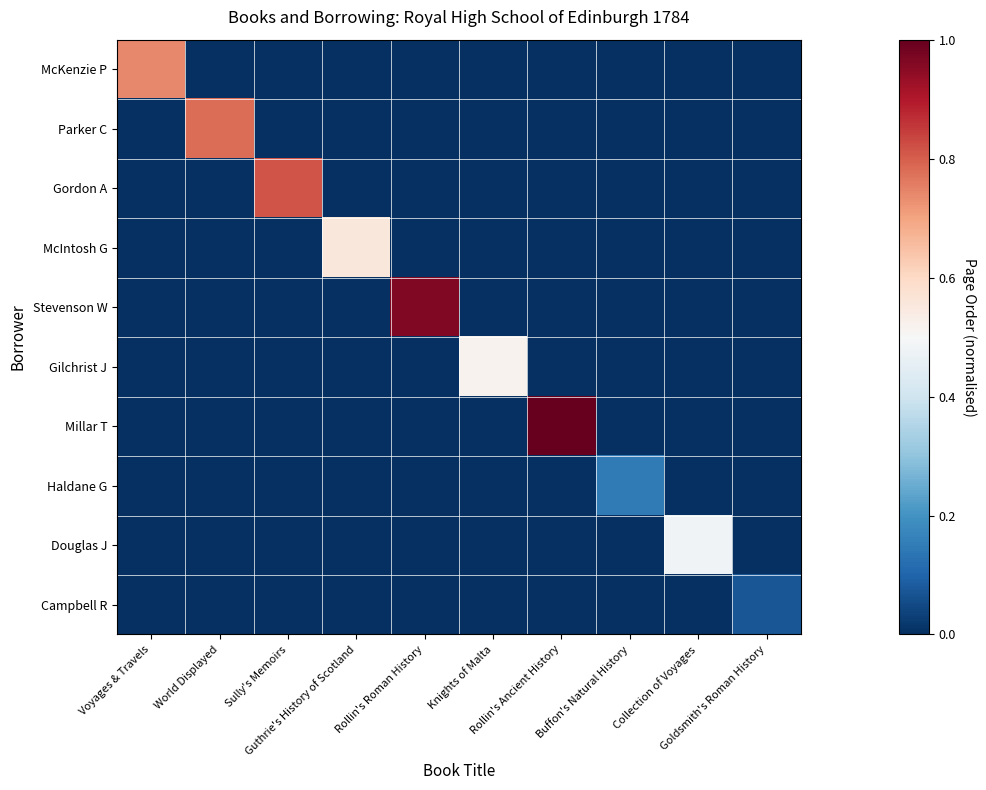

Reading right to left, what are all the values shown in this chart?

McKenzie P: Goldsmith's Roman History=0.0	Collection of Voyages=0.0	Buffon's Natural History=0.0	Rollin's Ancient History=0.0	Knights of Malta=0.0	Rollin's Roman History=0.0	Guthrie's History of Scotland=0.0	Sully's Memoirs=0.0	World Displayed=0.0	Voyages & Travels=0.7
Parker C: Goldsmith's Roman History=0.0	Collection of Voyages=0.0	Buffon's Natural History=0.0	Rollin's Ancient History=0.0	Knights of Malta=0.0	Rollin's Roman History=0.0	Guthrie's History of Scotland=0.0	Sully's Memoirs=0.0	World Displayed=0.8	Voyages & Travels=0.0
Gordon A: Goldsmith's Roman History=0.0	Collection of Voyages=0.0	Buffon's Natural History=0.0	Rollin's Ancient History=0.0	Knights of Malta=0.0	Rollin's Roman History=0.0	Guthrie's History of Scotland=0.0	Sully's Memoirs=0.8	World Displayed=0.0	Voyages & Travels=0.0
McIntosh G: Goldsmith's Roman History=0.0	Collection of Voyages=0.0	Buffon's Natural History=0.0	Rollin's Ancient History=0.0	Knights of Malta=0.0	Rollin's Roman History=0.0	Guthrie's History of Scotland=0.6	Sully's Memoirs=0.0	World Displayed=0.0	Voyages & Travels=0.0
Stevenson W: Goldsmith's Roman History=0.0	Collection of Voyages=0.0	Buffon's Natural History=0.0	Rollin's Ancient History=0.0	Knights of Malta=0.0	Rollin's Roman History=1.0	Guthrie's History of Scotland=0.0	Sully's Memoirs=0.0	World Displayed=0.0	Voyages & Travels=0.0
Gilchrist J: Goldsmith's Roman History=0.0	Collection of Voyages=0.0	Buffon's Natural History=0.0	Rollin's Ancient History=0.0	Knights of Malta=0.5	Rollin's Roman History=0.0	Guthrie's History of Scotland=0.0	Sully's Memoirs=0.0	World Displayed=0.0	Voyages & Travels=0.0
Millar T: Goldsmith's Roman History=0.0	Collection of Voyages=0.0	Buffon's Natural History=0.0	Rollin's Ancient History=1.0	Knights of Malta=0.0	Rollin's Roman History=0.0	Guthrie's History of Scotland=0.0	Sully's Memoirs=0.0	World Displayed=0.0	Voyages & Travels=0.0
Haldane G: Goldsmith's Roman History=0.0	Collection of Voyages=0.0	Buffon's Natural History=0.1	Rollin's Ancient History=0.0	Knights of Malta=0.0	Rollin's Roman History=0.0	Guthrie's History of Scotland=0.0	Sully's Memoirs=0.0	World Displayed=0.0	Voyages & Travels=0.0
Douglas J: Goldsmith's Roman History=0.0	Collection of Voyages=0.5	Buffon's Natural History=0.0	Rollin's Ancient History=0.0	Knights of Malta=0.0	Rollin's Roman History=0.0	Guthrie's History of Scotland=0.0	Sully's Memoirs=0.0	World Displayed=0.0	Voyages & Travels=0.0
Campbell R: Goldsmith's Roman History=0.1	Collection of Voyages=0.0	Buffon's Natural History=0.0	Rollin's Ancient History=0.0	Knights of Malta=0.0	Rollin's Roman History=0.0	Guthrie's History of Scotland=0.0	Sully's Memoirs=0.0	World Displayed=0.0	Voyages & Travels=0.0